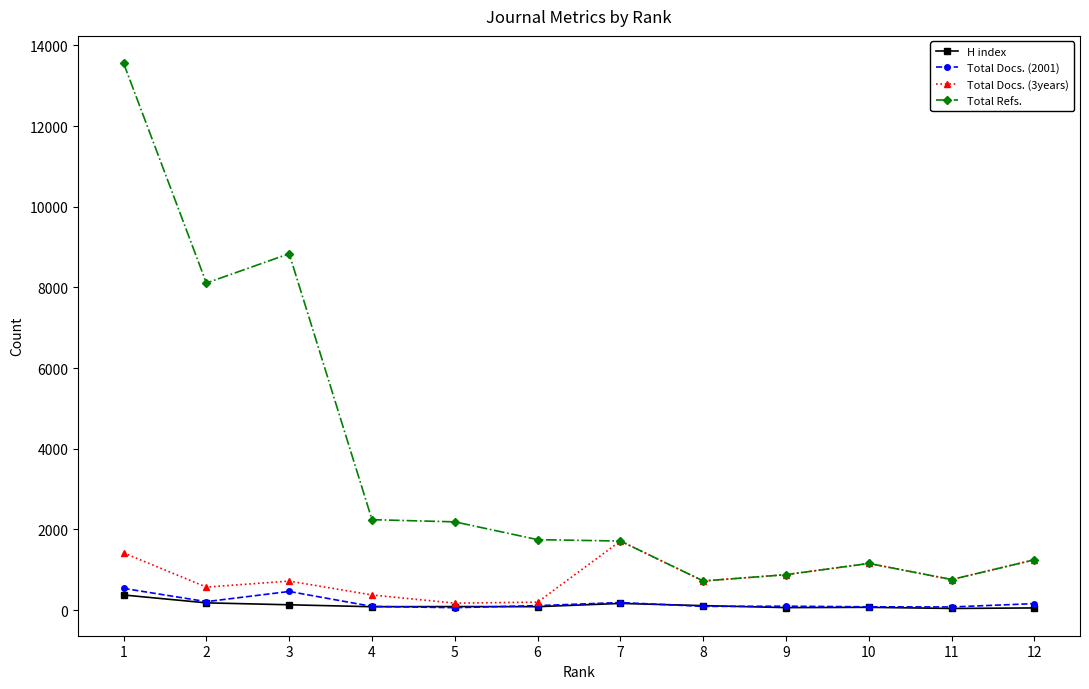

Which series has the largest total across all categories?

Total Refs.